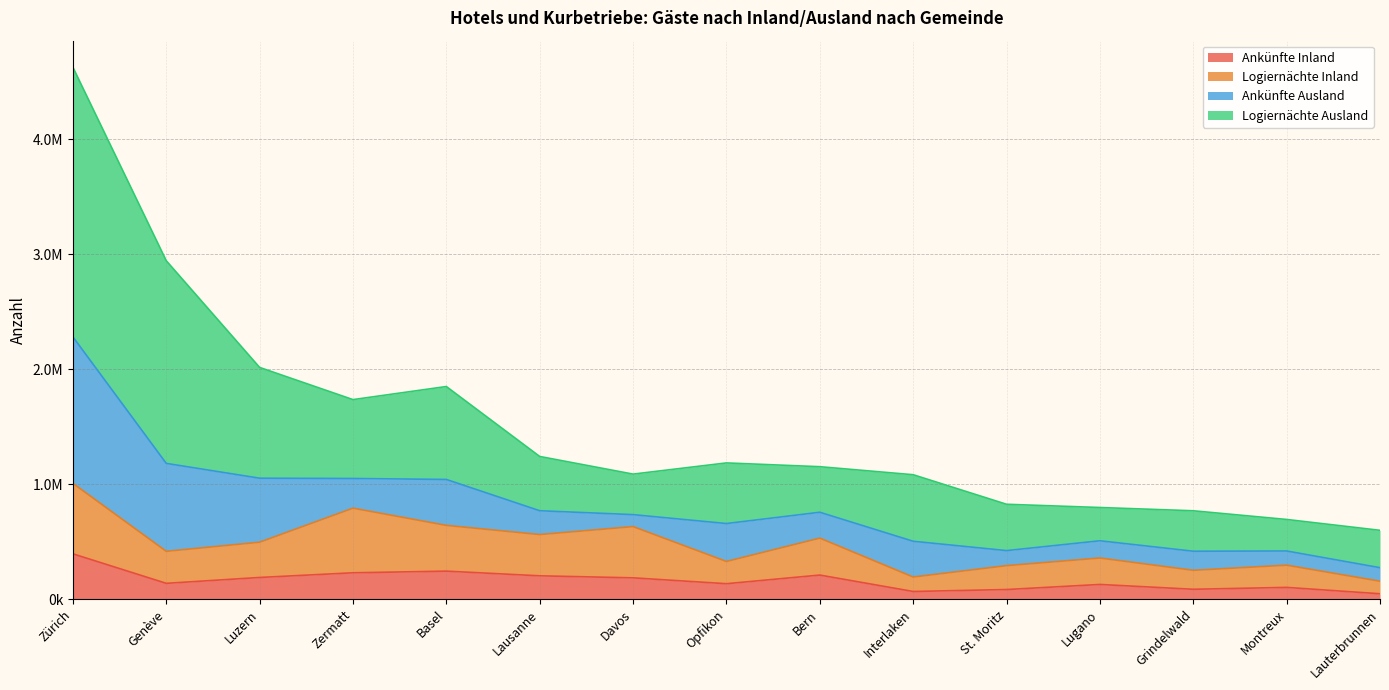

Does the chart have visible grid lines?

Yes